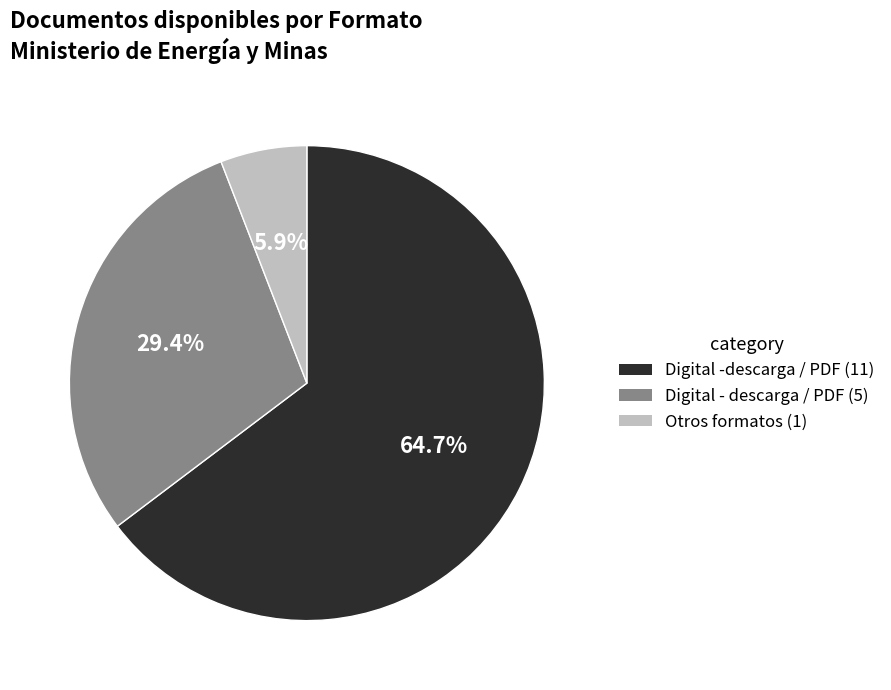

How many slices are in this pie chart?

3